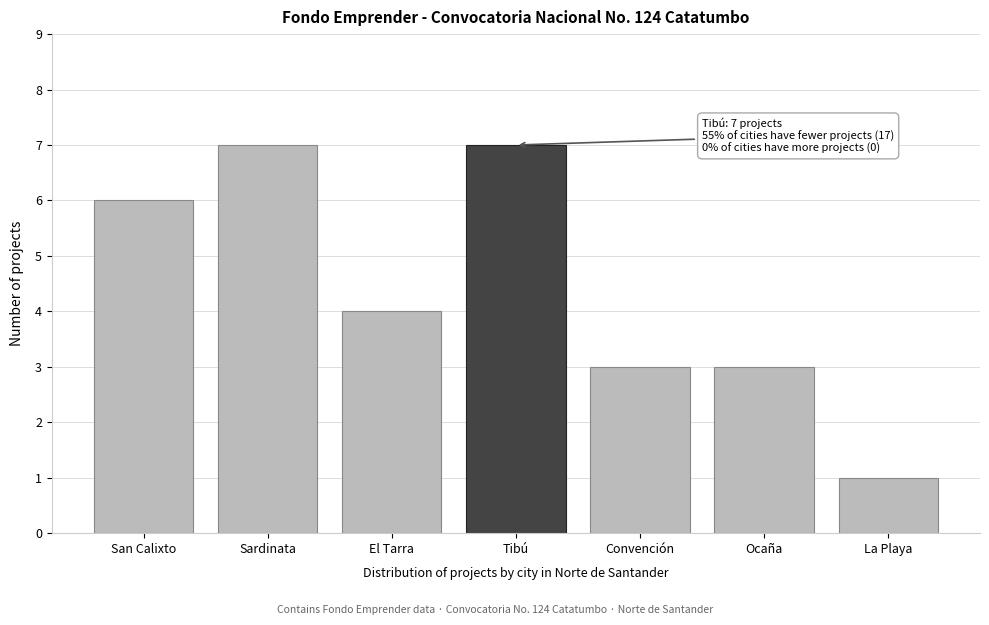

Reading left to right, list all the values displayed in this chart.

6	7	4	7	3	3	1